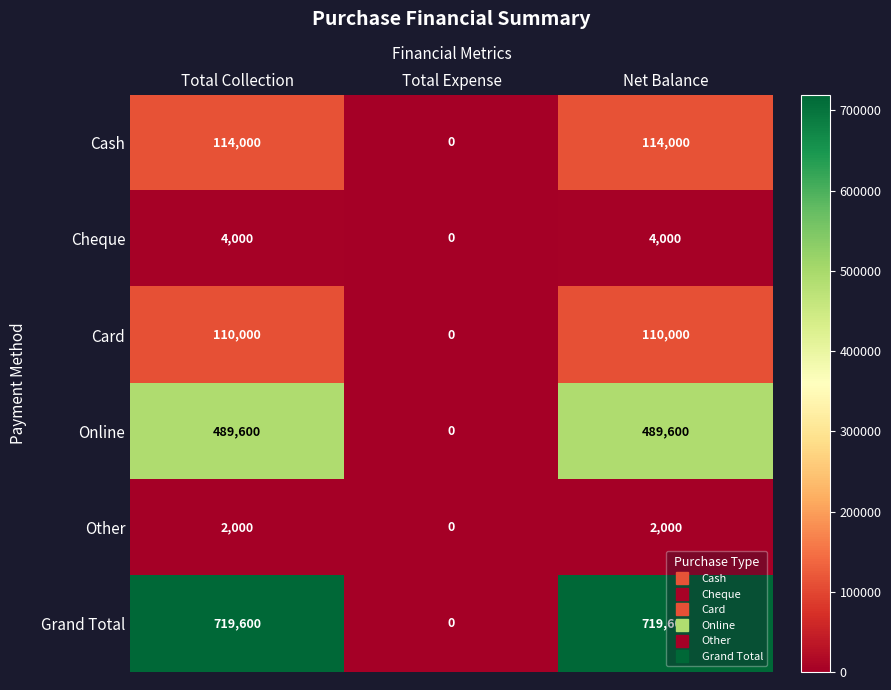

Reading left to right, what are all the values shown in this chart?

Cash: 114000	0	114000
Cheque: 4000	0	4000
Card: 110000	0	110000
Online: 489600	0	489600
Other: 2000	0	2000
Grand Total: 719600	0	719600